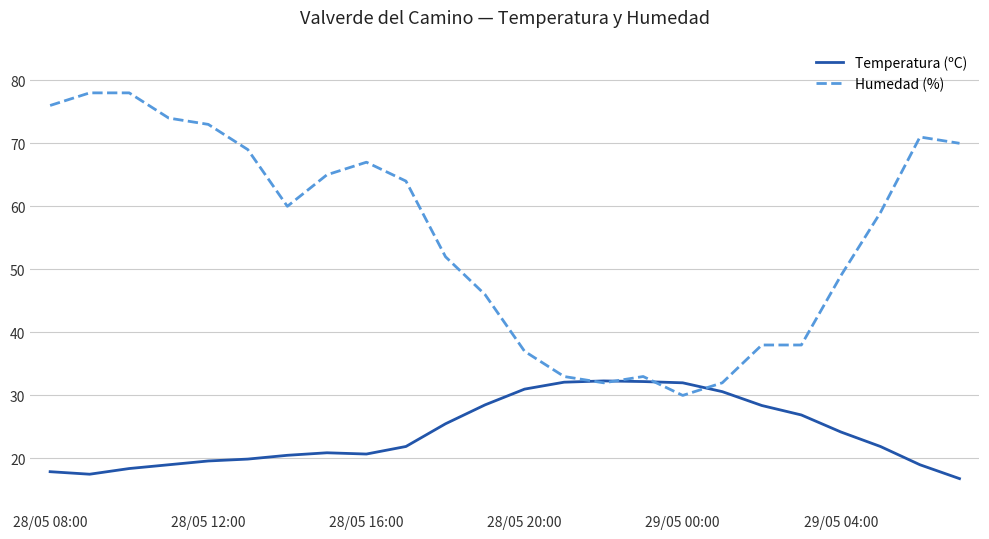

Rank the series by their average value, from highest to lowest.

Humedad (%), Temperatura (ºC)